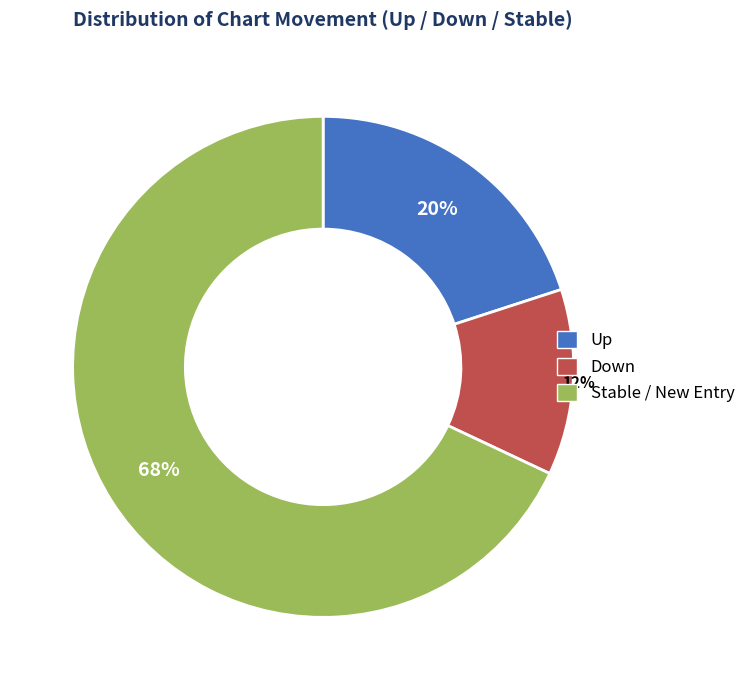

To the nearest percent, what is the difference between the largest and smallest slice percentages?

56%